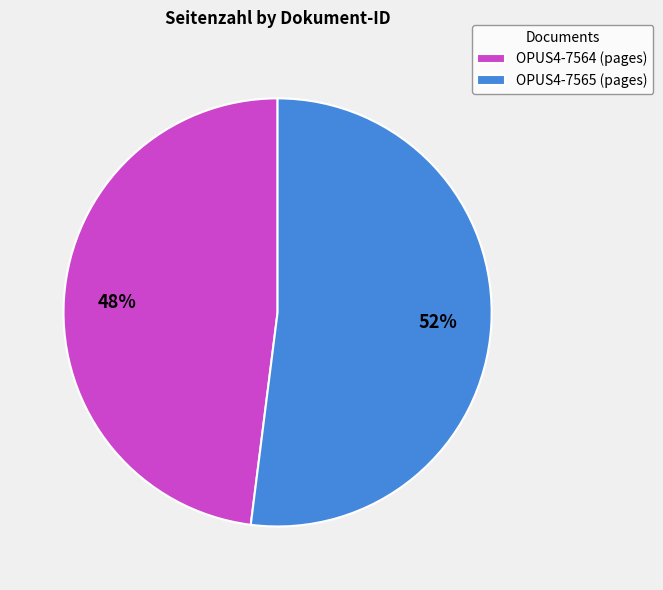

Rank the categories by value from lowest to highest.

OPUS4-7564, OPUS4-7565